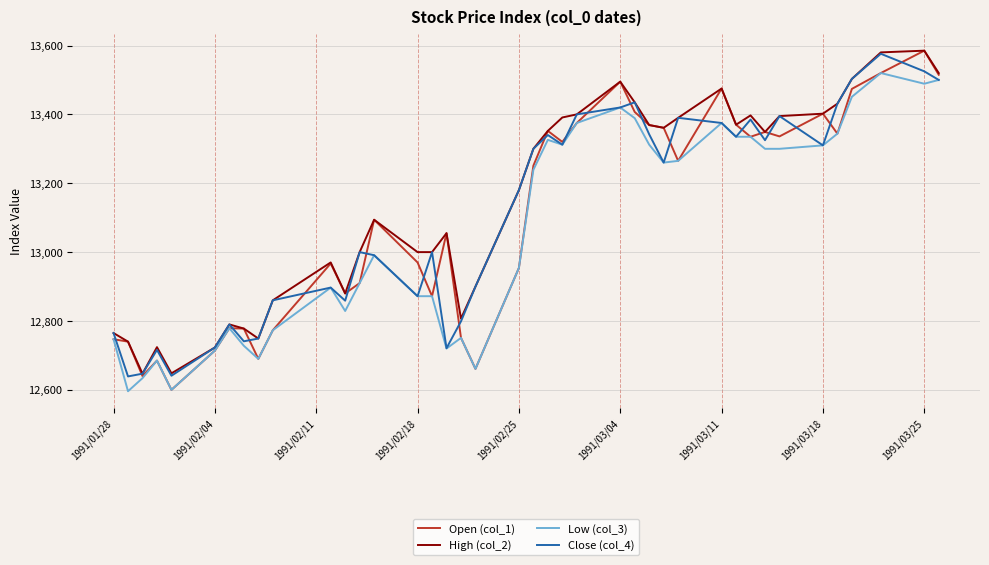

What is the greatest value displayed?

13585